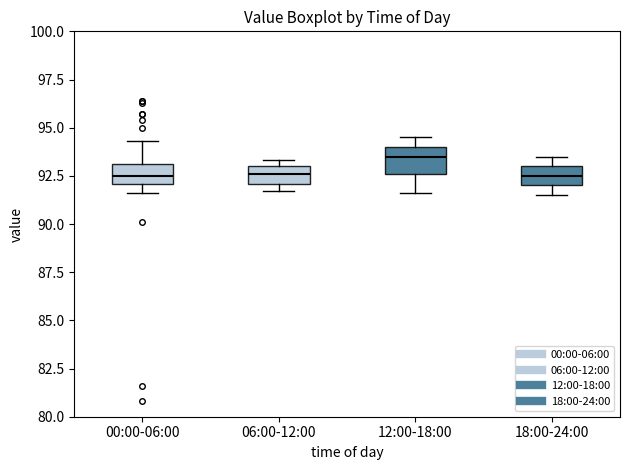

Reading left to right, transcribe this box plot: for each box, give where its median line is, the range the box spans, and where its two whiskers end, as read against the y-axis. The values are not printed on the chart, so give them approximately, as read against the axis.

00:00-06:00: median 92.5, box 92.0 to 93.0, whiskers 91.5 to 94.5
06:00-12:00: median 92.5, box 92.0 to 93.0, whiskers 91.5 to 93.5
12:00-18:00: median 93.5, box 92.5 to 94.0, whiskers 91.5 to 94.5
18:00-24:00: median 92.5, box 92.0 to 93.0, whiskers 91.5 to 93.5